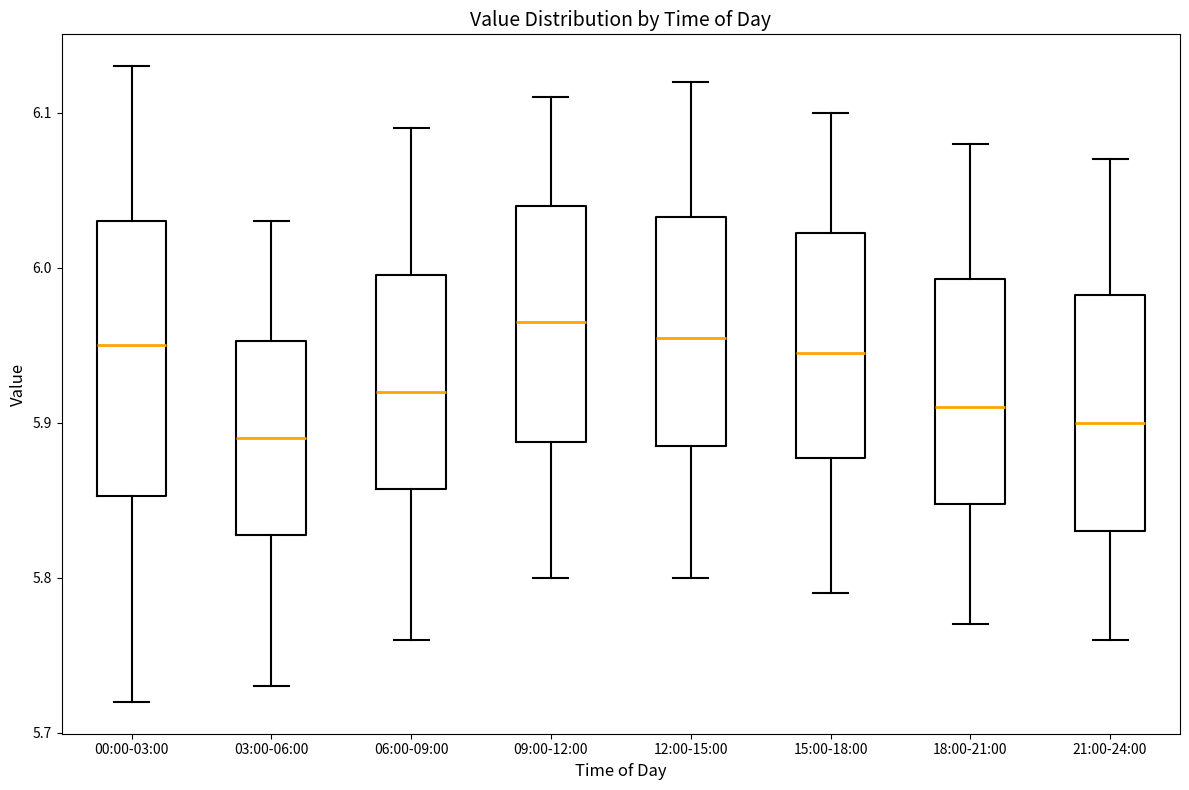

Reading left to right, transcribe this box plot: for each box, give where its median line is, the range the box spans, and where its two whiskers end, as read against the y-axis. The values are not printed on the chart, so give them approximately, as read against the axis.

00:00-03:00: median 5.95, box 5.85 to 6.03, whiskers 5.72 to 6.13
03:00-06:00: median 5.89, box 5.83 to 5.95, whiskers 5.73 to 6.03
06:00-09:00: median 5.92, box 5.86 to 6.00, whiskers 5.76 to 6.09
09:00-12:00: median 5.97, box 5.89 to 6.04, whiskers 5.80 to 6.11
12:00-15:00: median 5.96, box 5.89 to 6.03, whiskers 5.80 to 6.12
15:00-18:00: median 5.95, box 5.88 to 6.02, whiskers 5.79 to 6.10
18:00-21:00: median 5.91, box 5.85 to 5.99, whiskers 5.77 to 6.08
21:00-24:00: median 5.90, box 5.83 to 5.98, whiskers 5.76 to 6.07